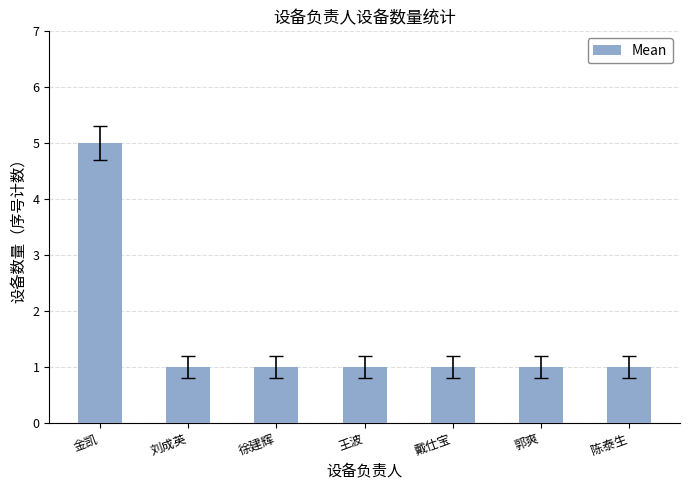

What is the difference between the maximum and second lowest values?

4